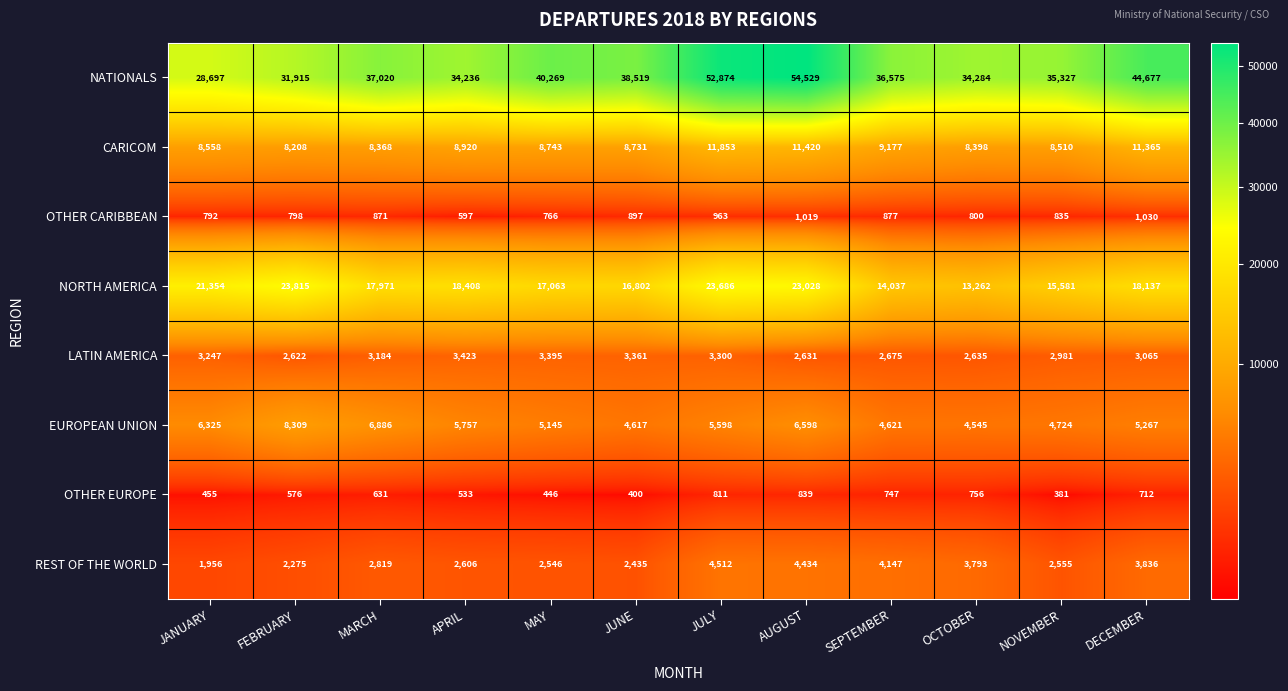

Is it true that EUROPEAN UNION equals 6598 at AUGUST?

True